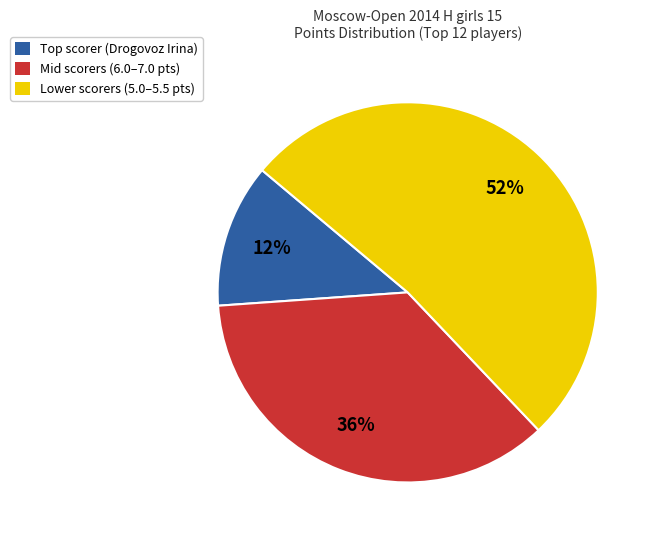

Count the number of slices in the pie.

3